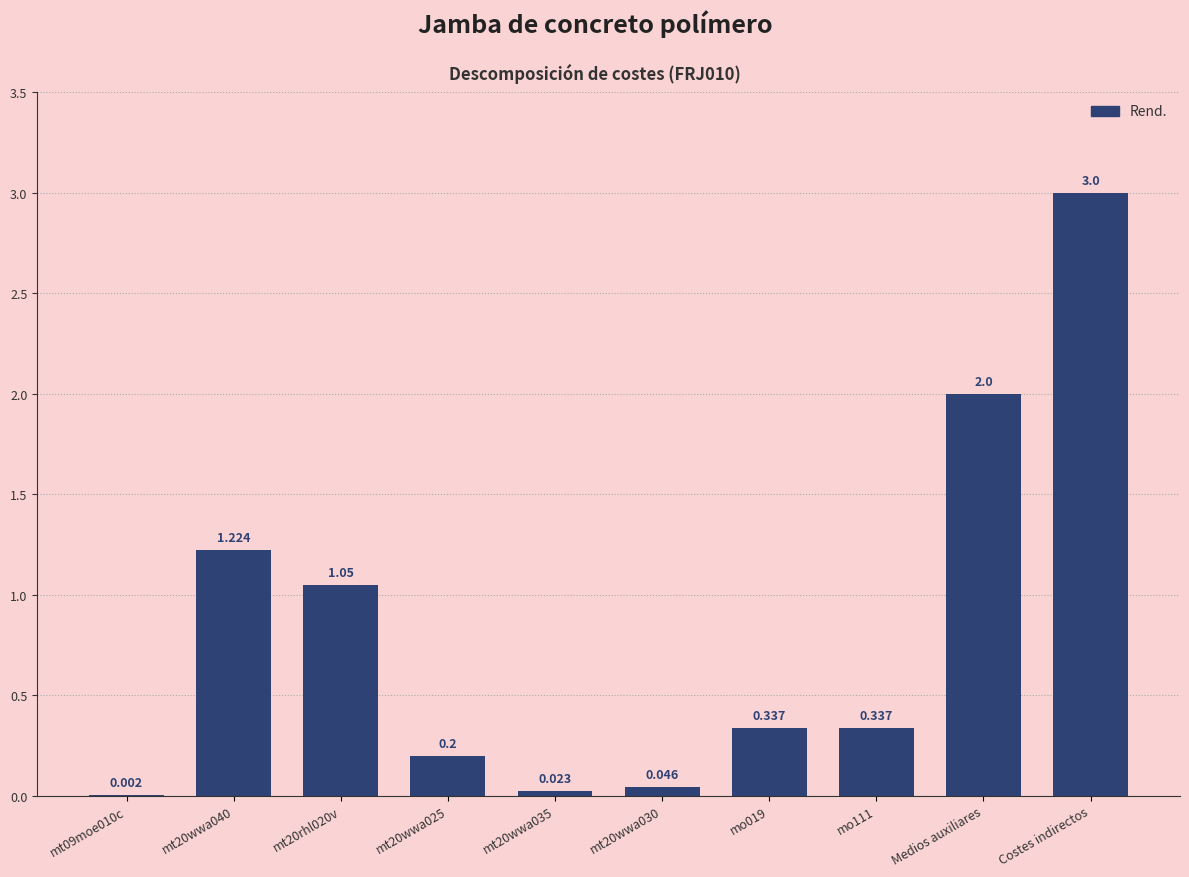

What is the average value?

0.8